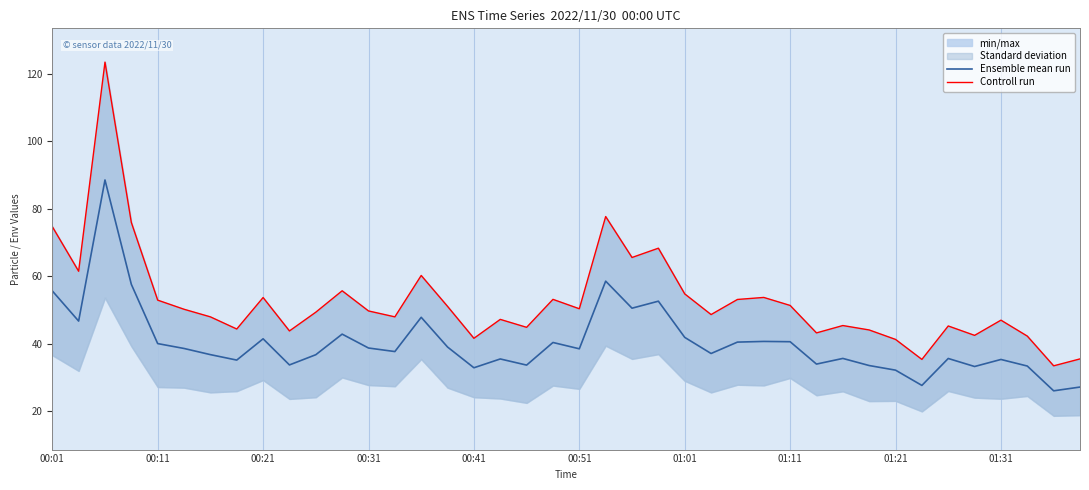

The Controll run series shows 76.1 at 15. True or false?

False